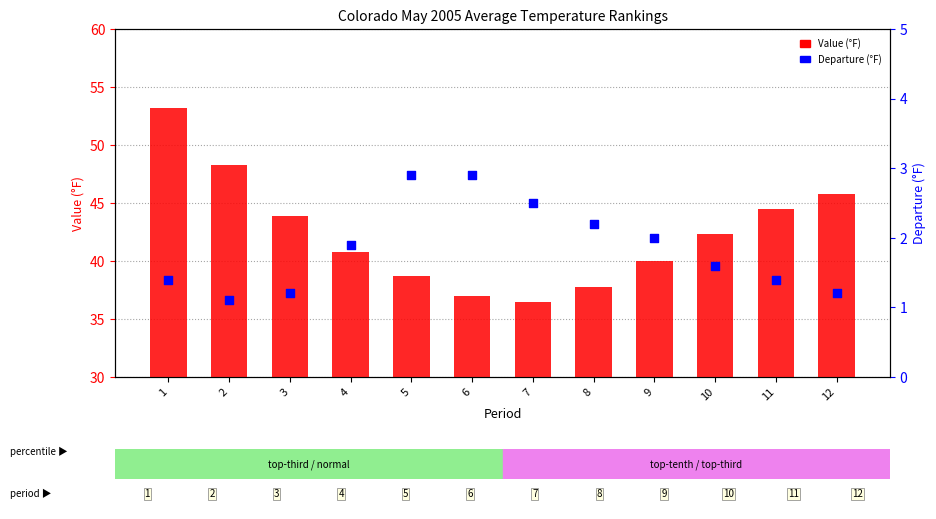

Which series has the largest Y range (max minus min)?

Value (°F)